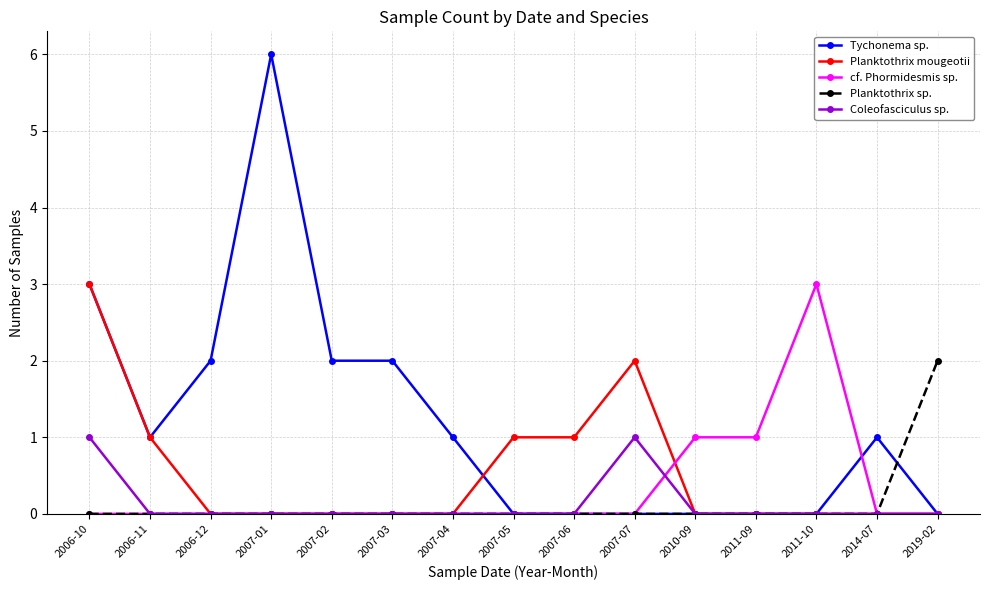

What is the label of the 12th point from the left?

2011-09